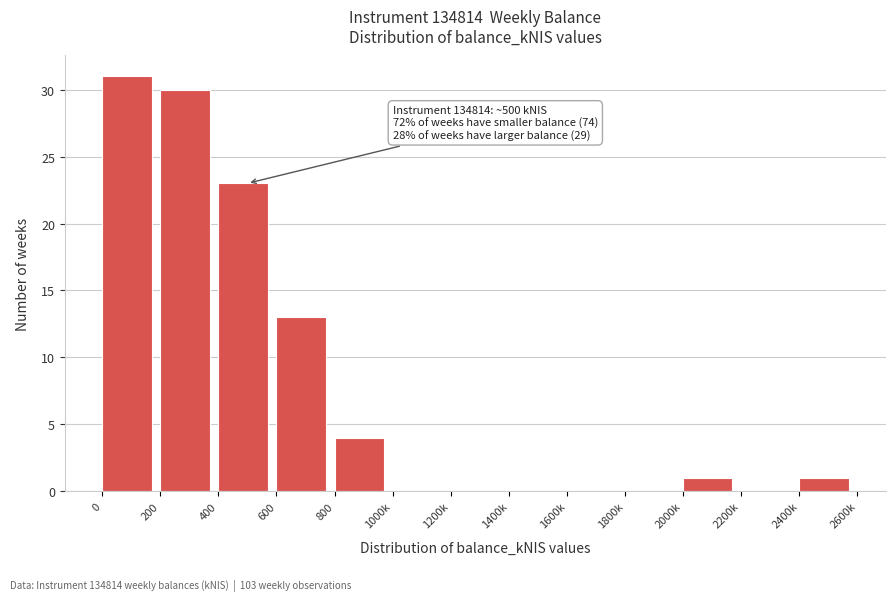

Reading left to right, list all the values displayed in this chart.

0=31	200=30	400=23	600=13	800=4	1000k=0	1200k=0	1400k=0	1600k=0	1800k=0	2000k=1	2200k=0	2400k=1